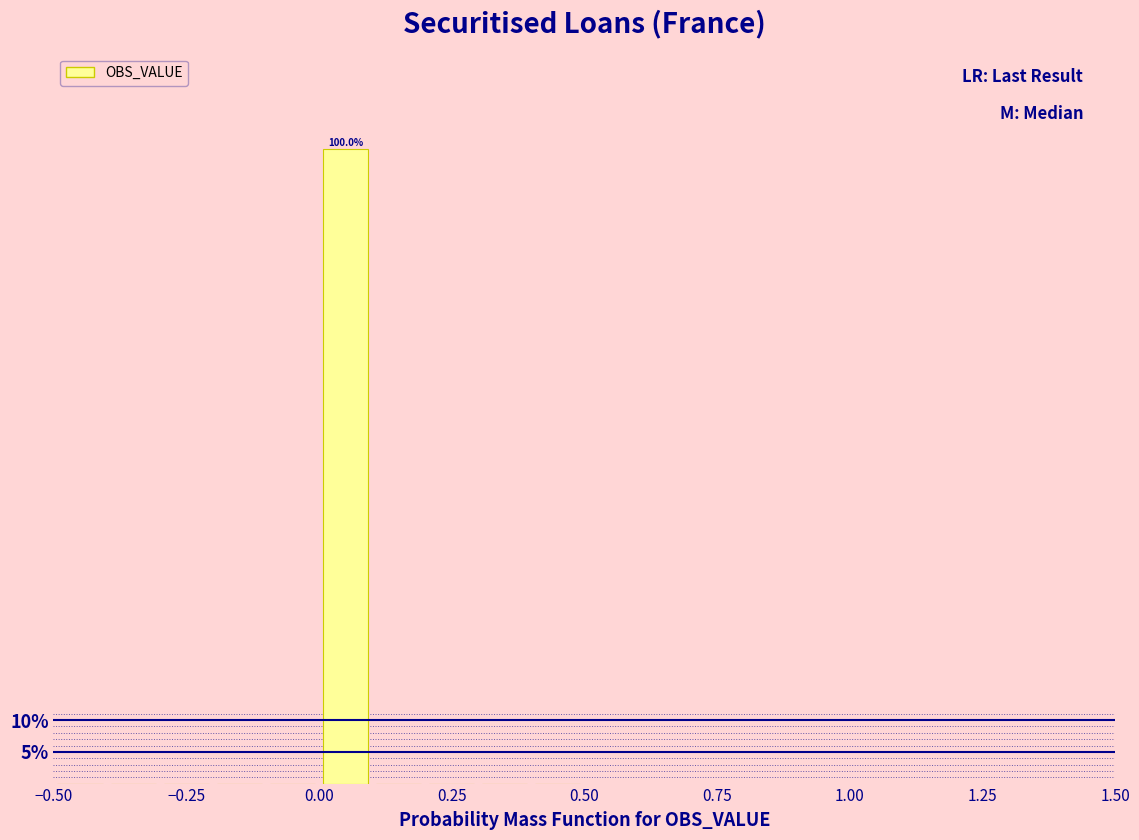

Read against the x-axis, roughly where is the centre of the tallest bar?

0.05